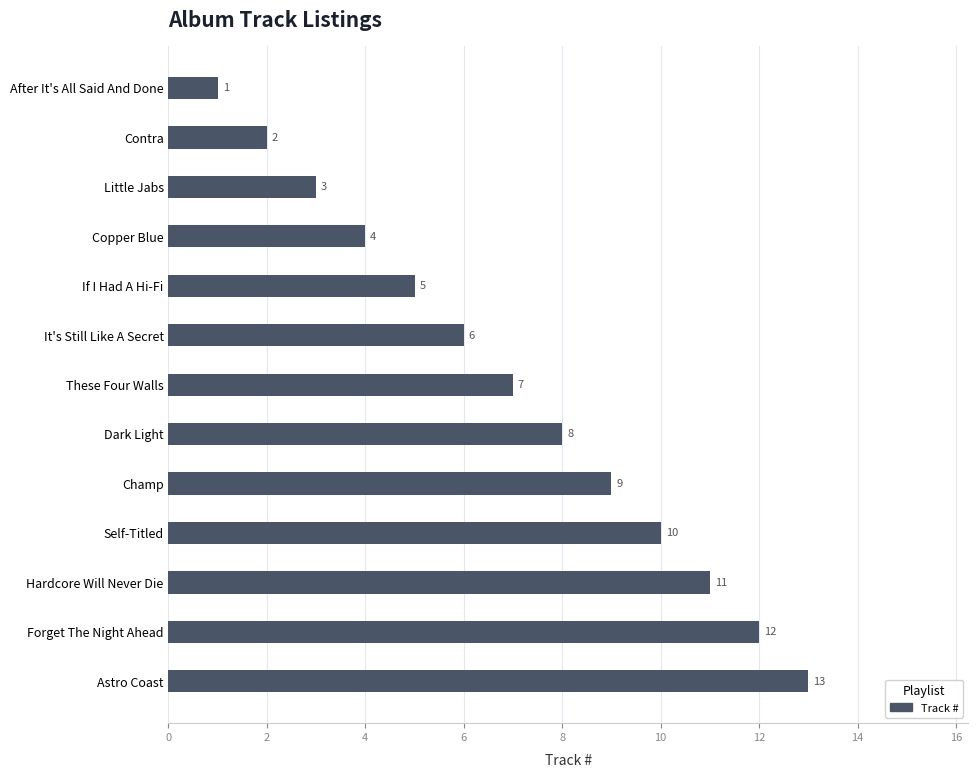

Read the value at Champ.

9